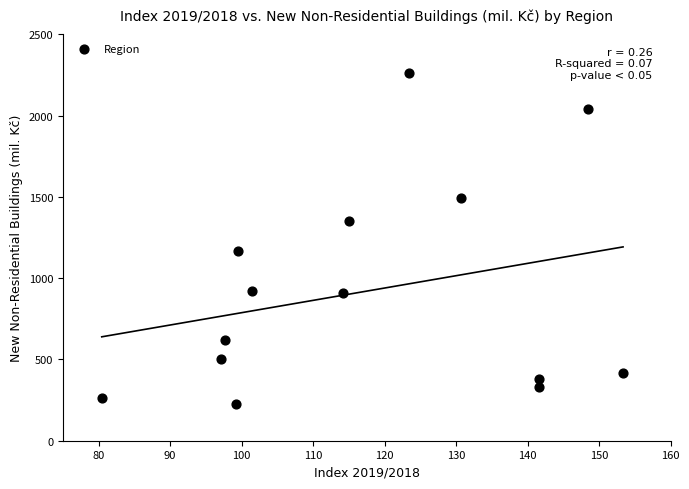

What Y value in the scatter plot is closest to 1241?

1167